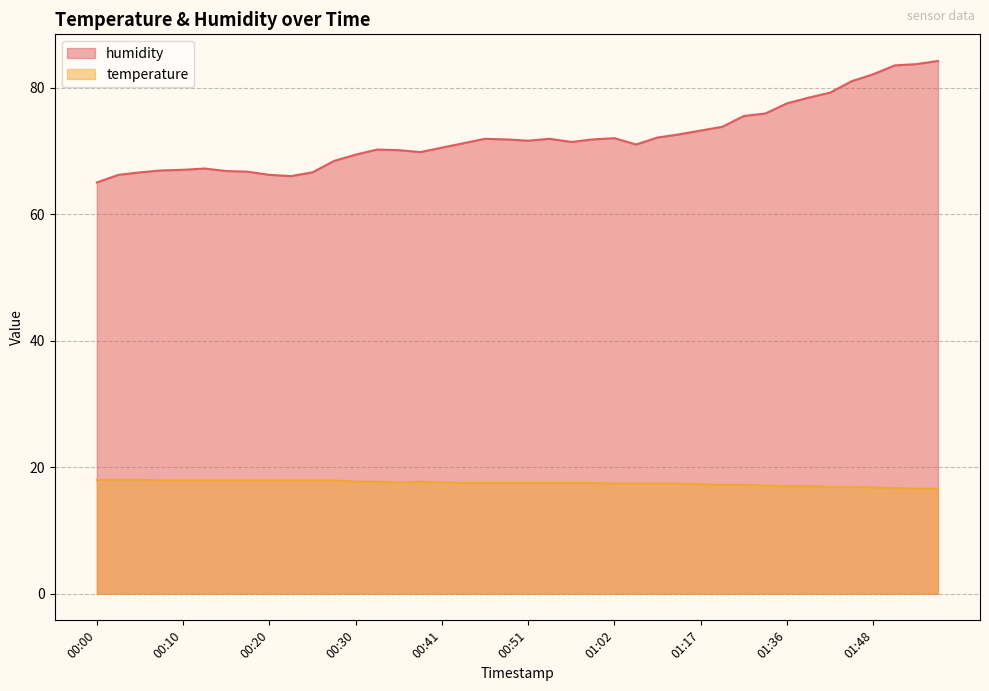

Is it true that temperature equals 28.6 at 00:03?

False